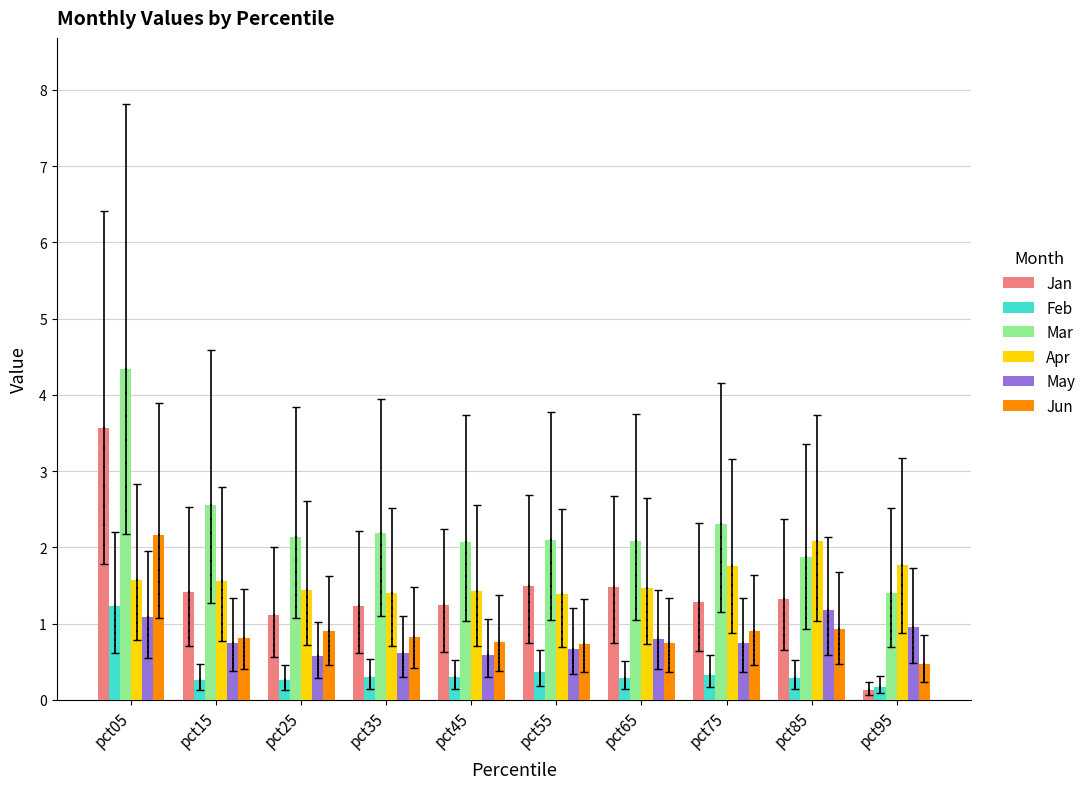

At how many categories does at least one series exceed 1?

10